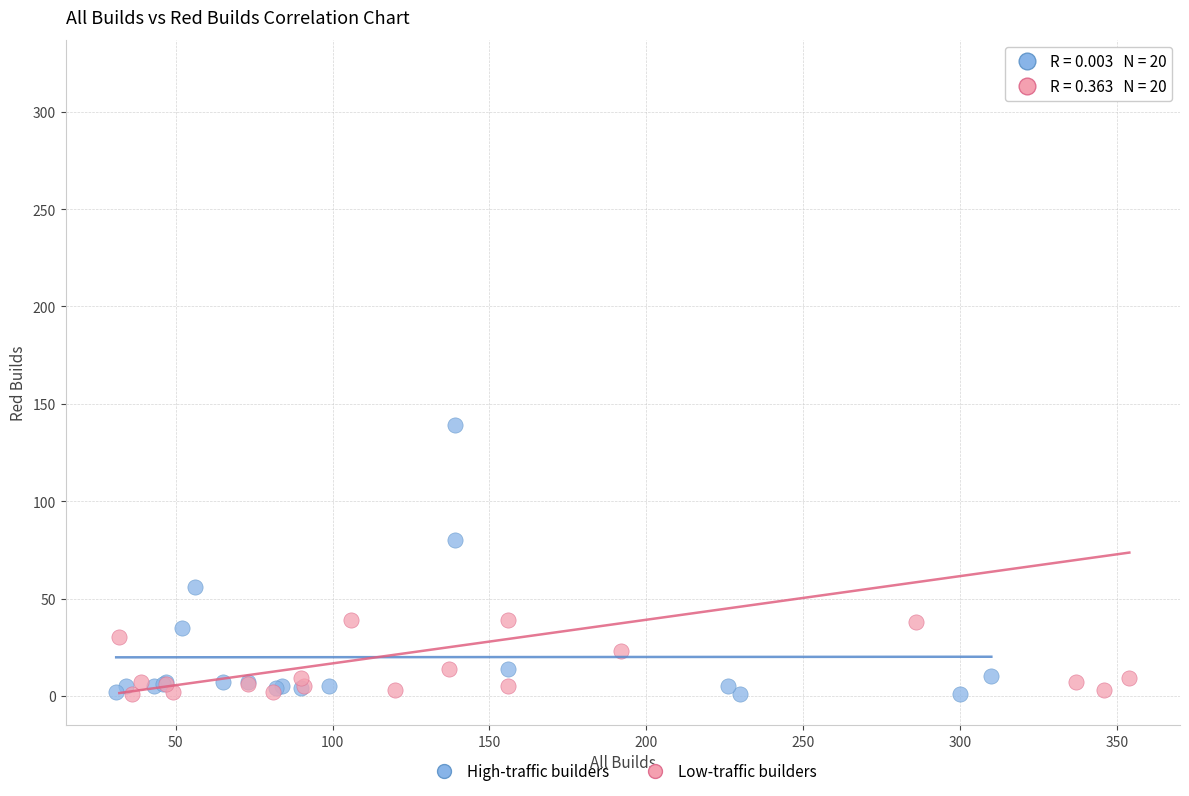

Which series reaches the maximum Y coordinate?

Low-traffic builders